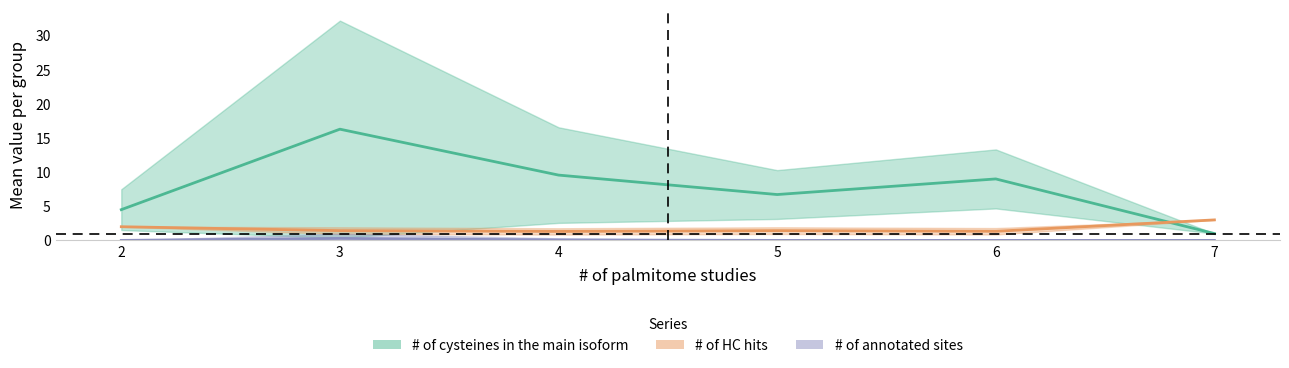

What is the difference between the highest and lowest values at 4?

9.5